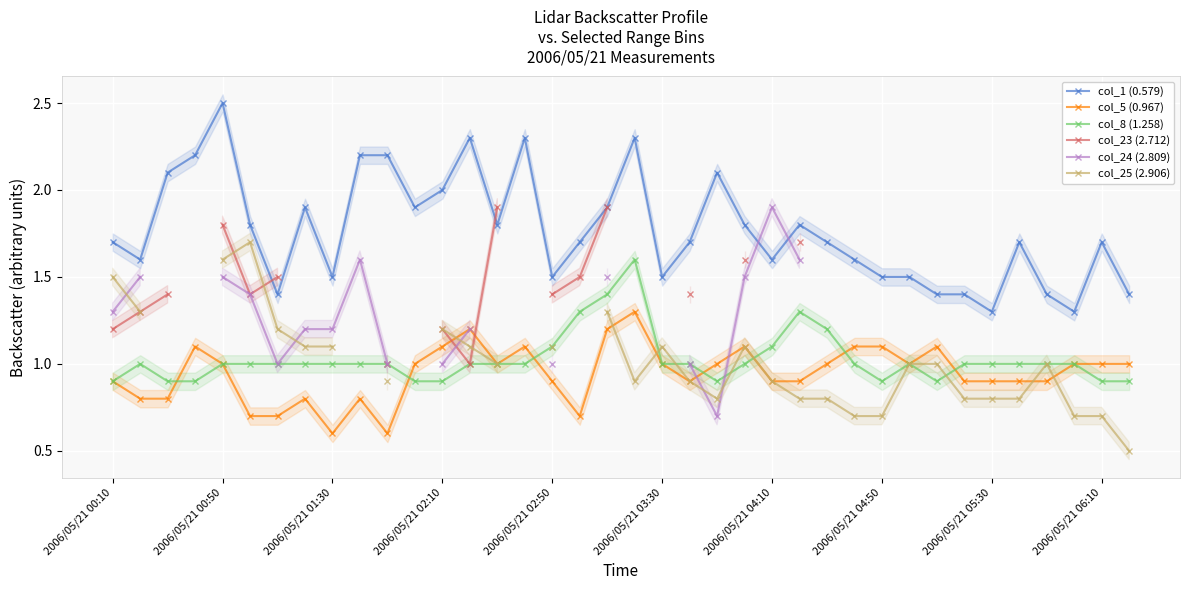

Which category has the highest value in the col_1 (0.579) series?

2006/05/21 00:50